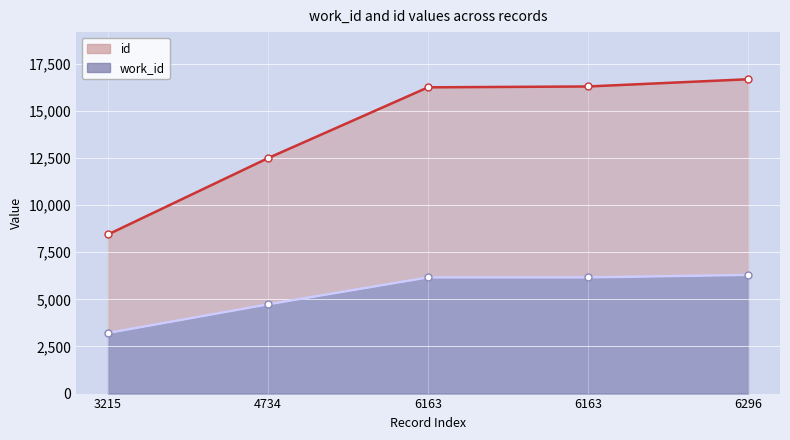

True or false: id and work_id cross at least once.

False